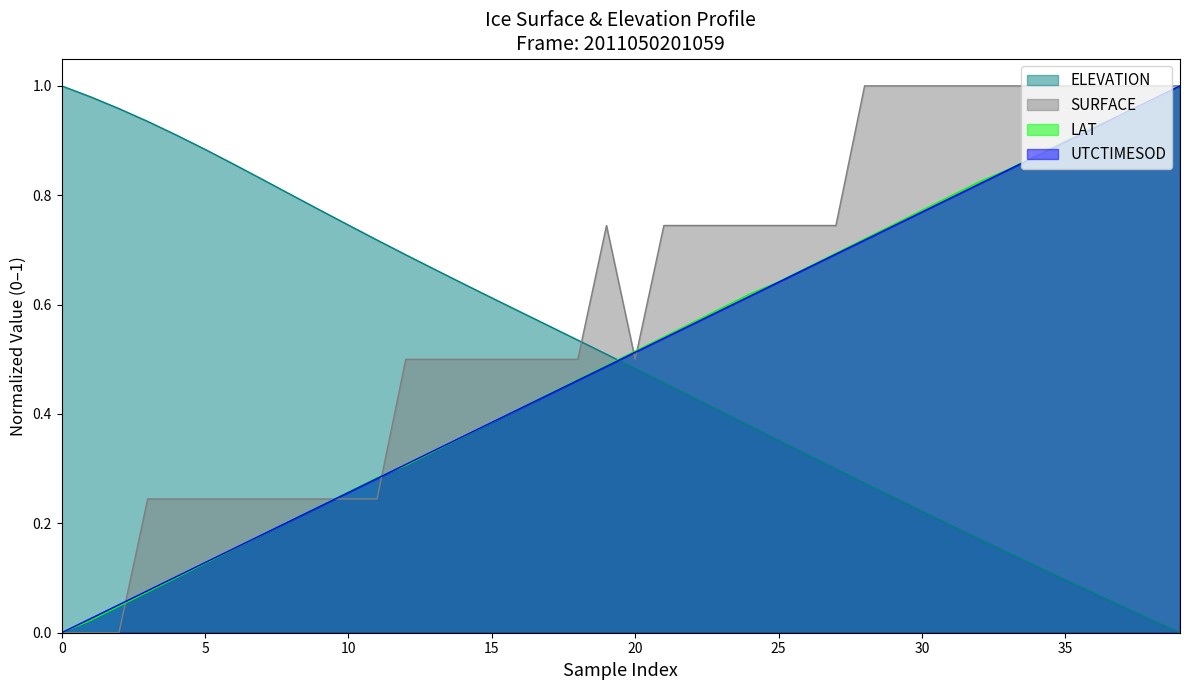

What is the total value across all series at 32?

2.8